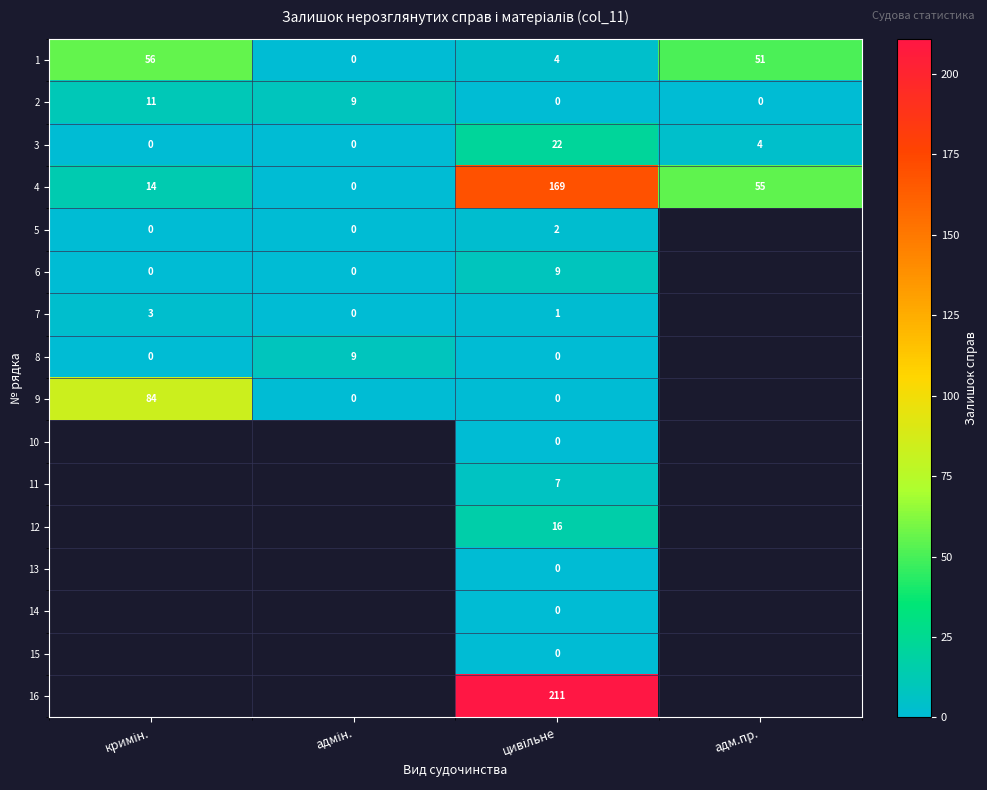

How many series are shown in this chart?

16